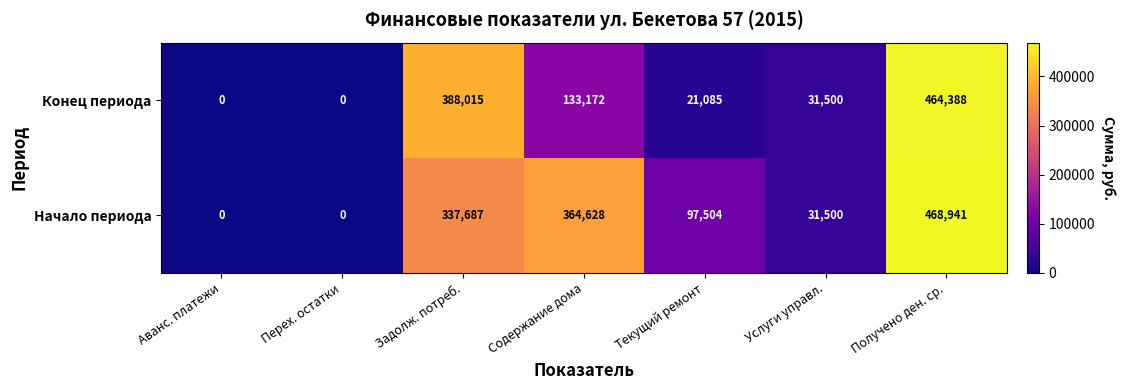

What is the difference between the second highest and minimum values in the Конец периода series?

388015